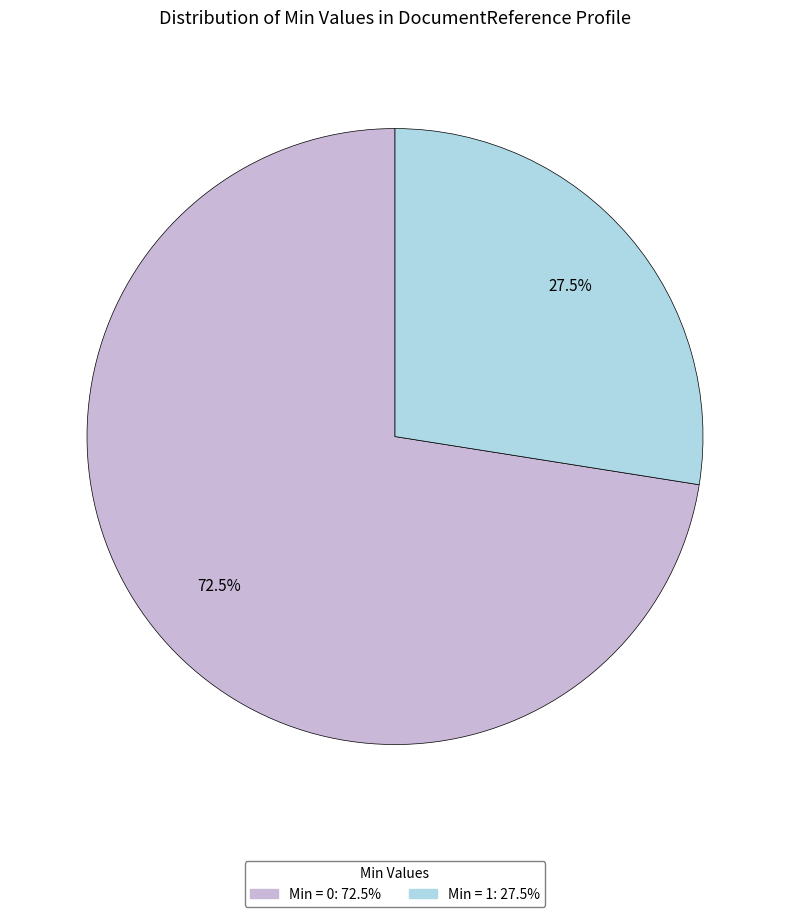

To the nearest percent, what is the average slice percentage?

50%